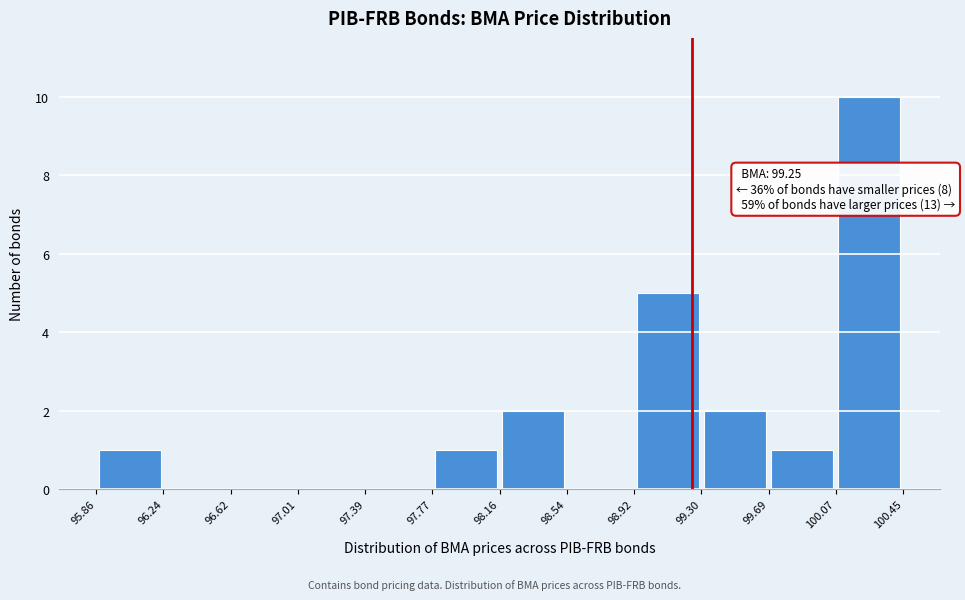

Which range on the x-axis has the tallest bar?

100.07 to 100.45